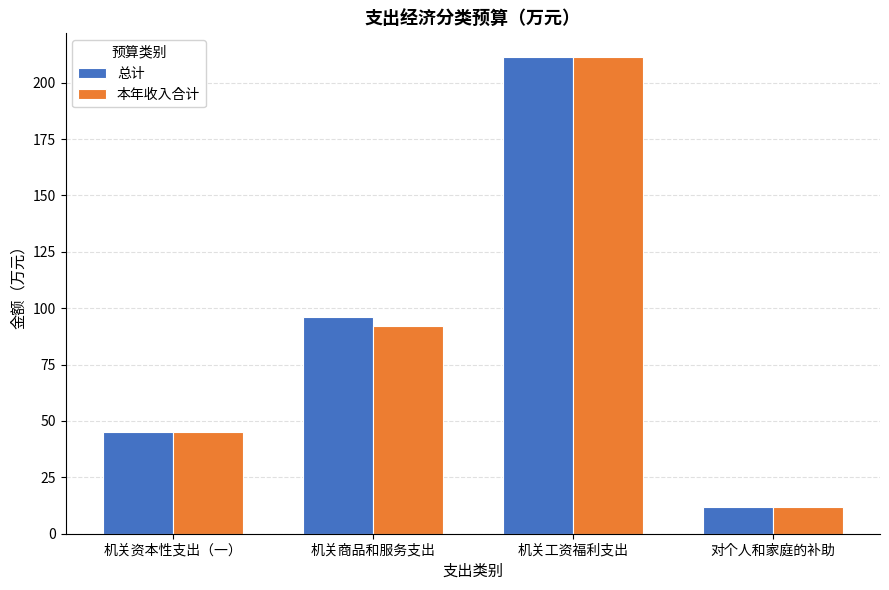

What position from the left is 机关资本性支出（一）?

1